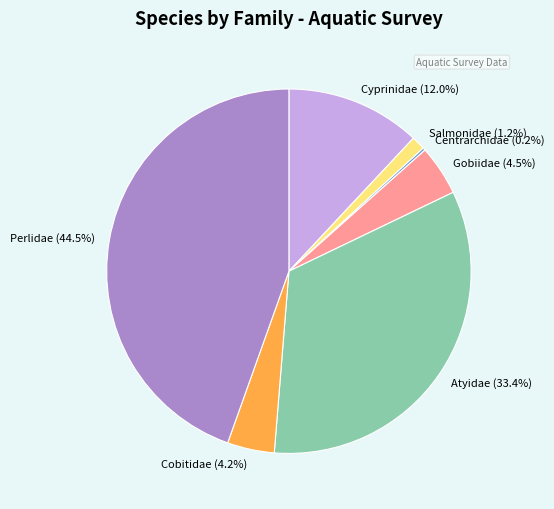

Which has a higher value, Salmonidae or Cyprinidae?

Cyprinidae